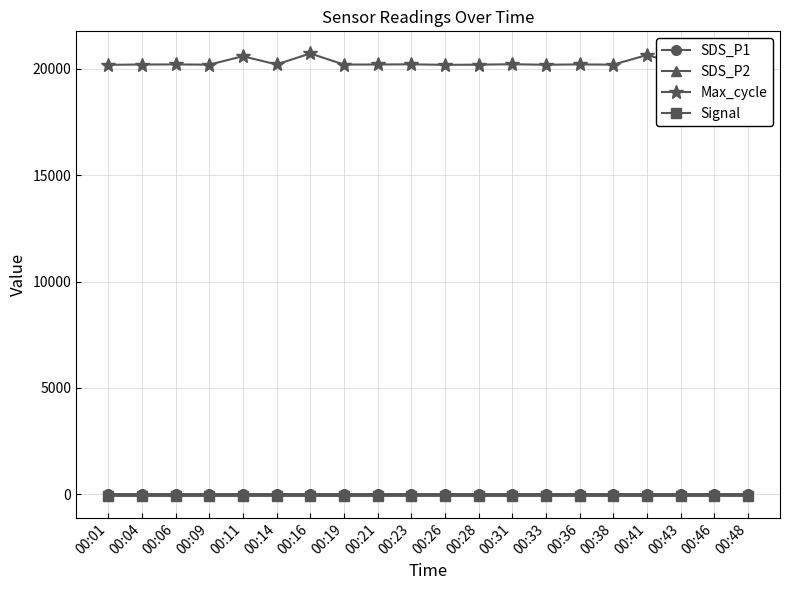

Does the chart have visible grid lines?

Yes